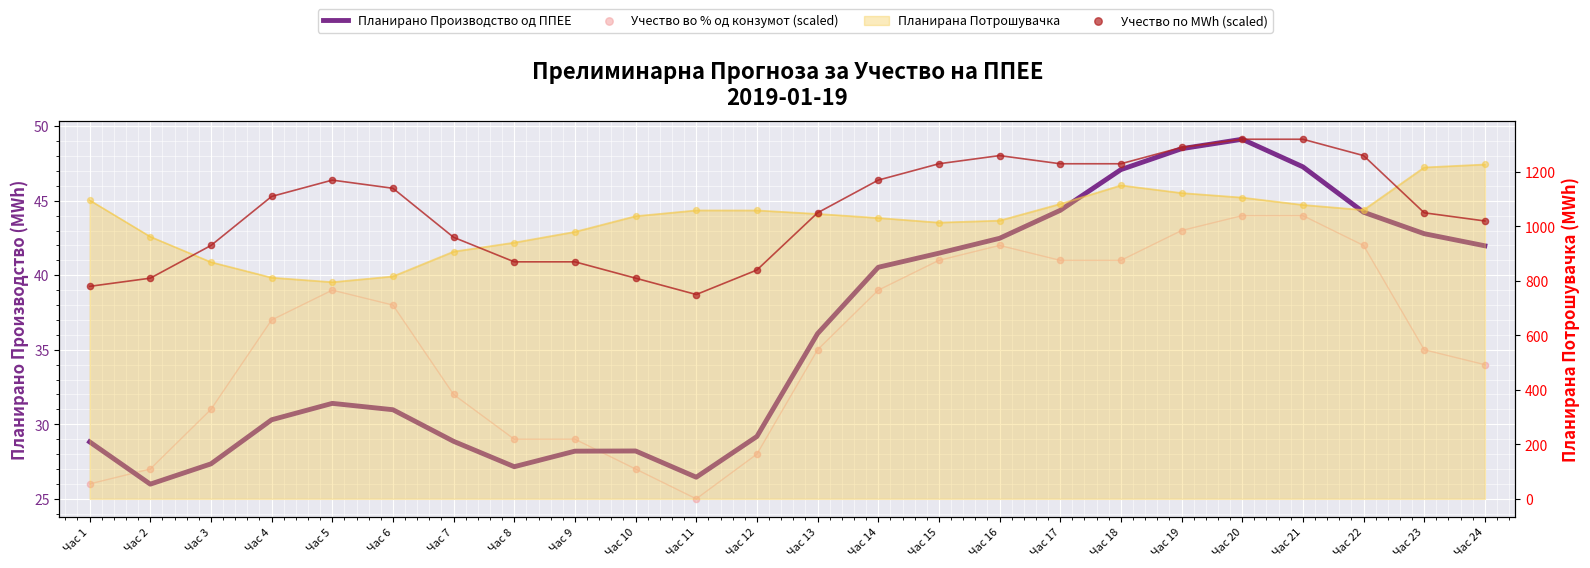

Which series has the largest total across all categories?

Учество по MWh (scaled)